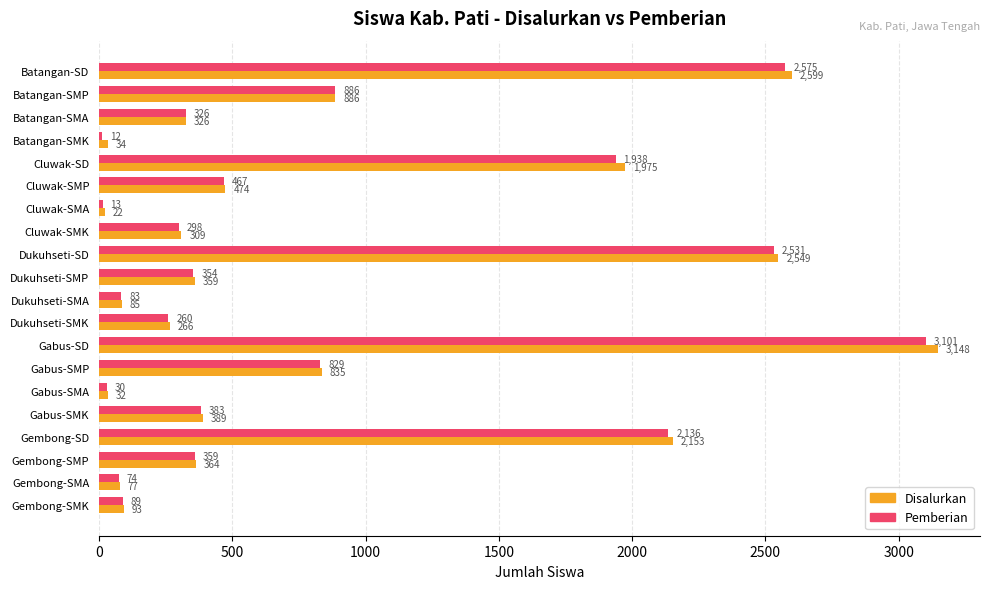

What are all the series names shown in the legend?

Disalurkan, Pemberian